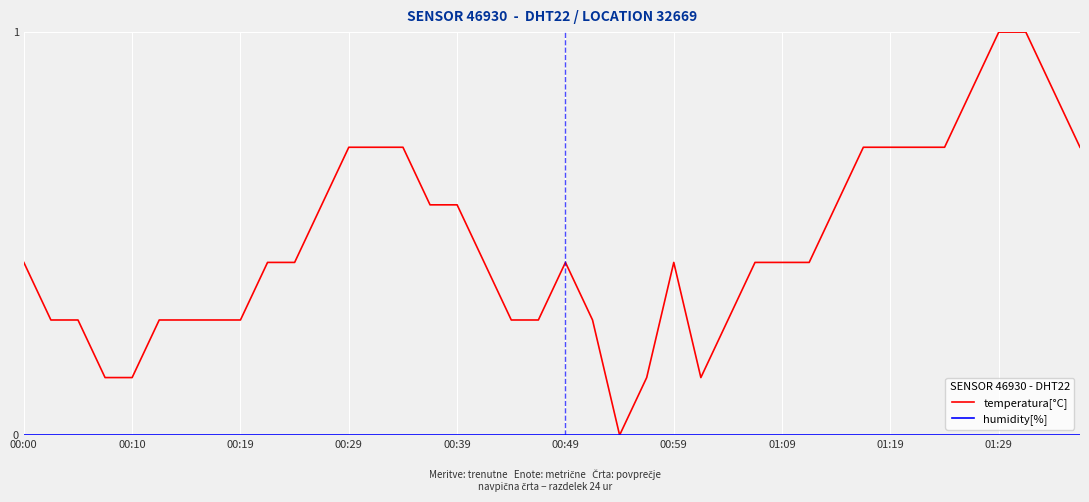

Which series has the largest total across all categories?

temperatura[°C]